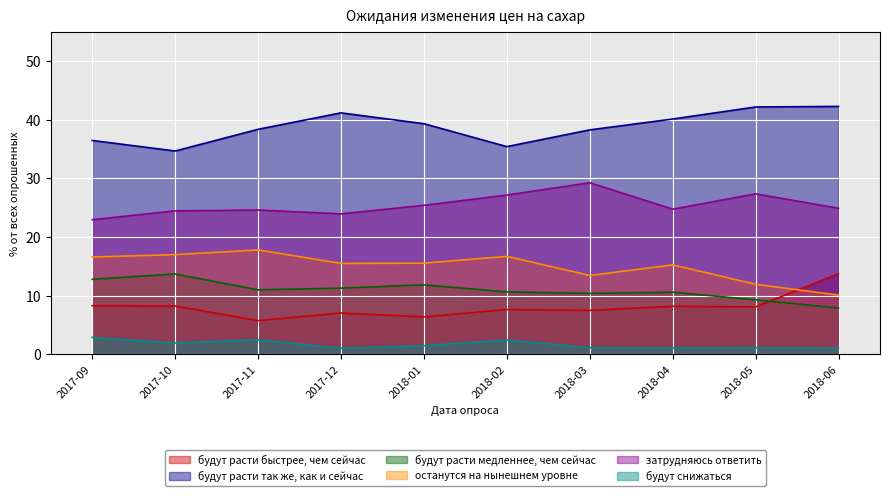

How many data points in будут расти медленнее, чем сейчас are less than 11?

5